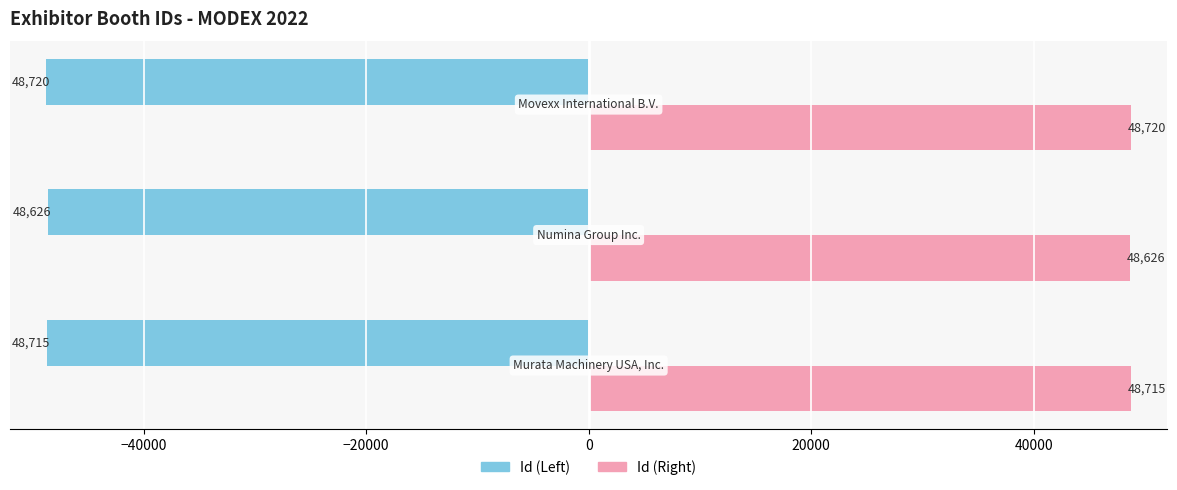

How many values in the Id (Left) series are below -48715?

1